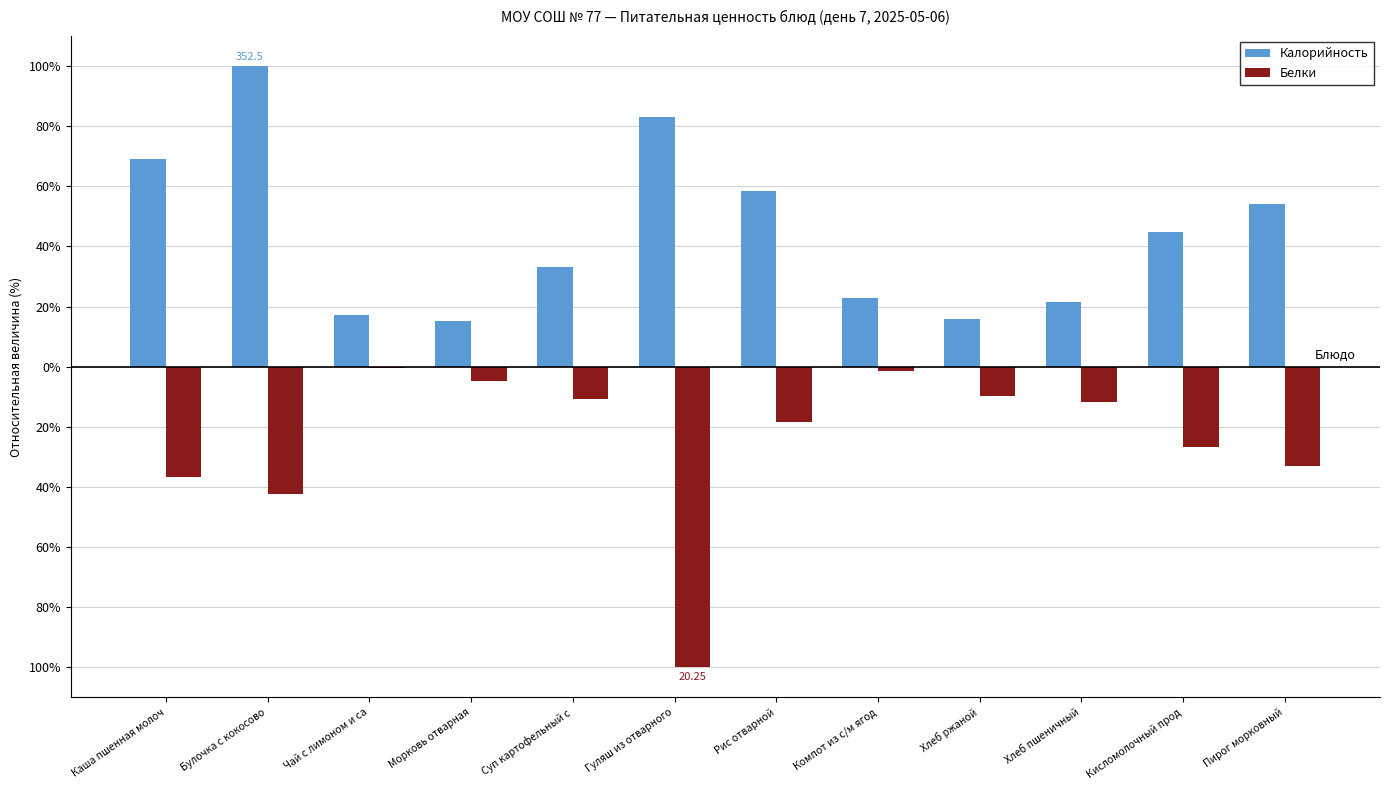

Is it true that Белки equals -26.7 at Кисломолочный прод?

True